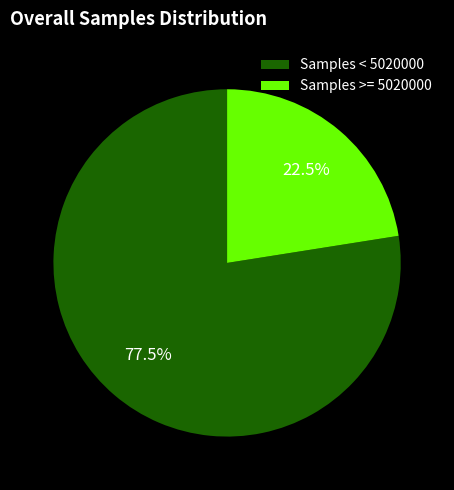

Count the number of slices in the pie.

2